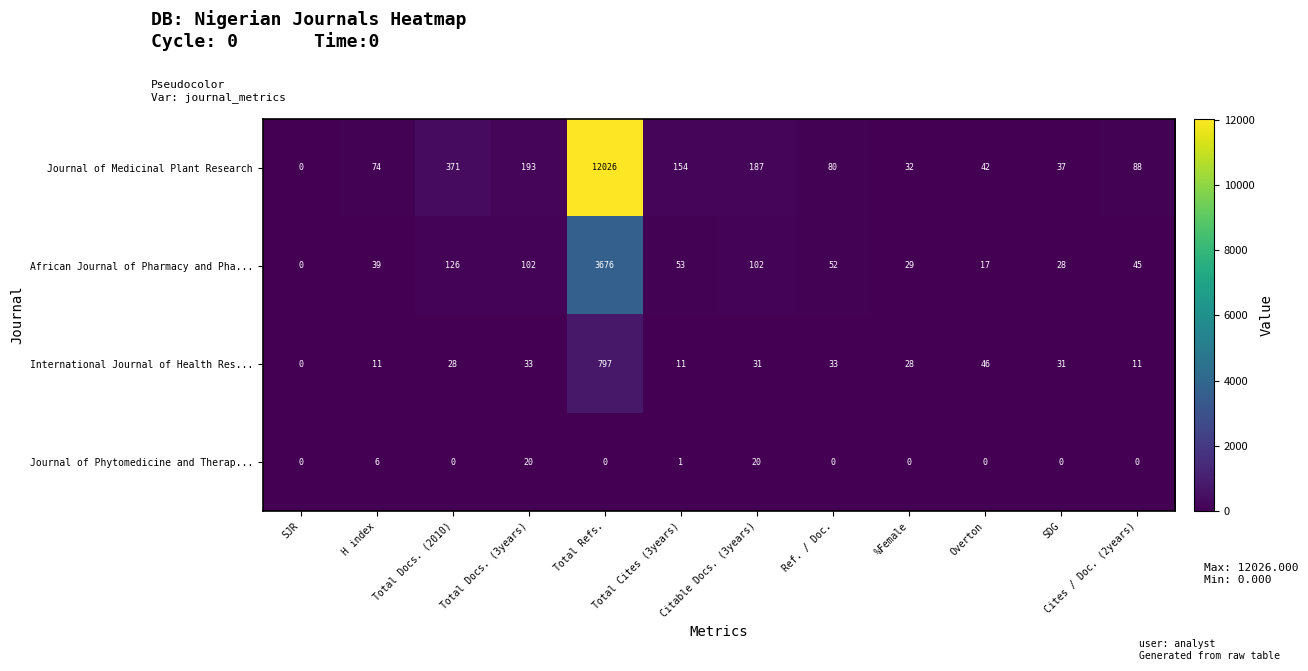

At Total Docs. (2010), list the series in order from largest to smallest.

Journal of Medicinal Plant Research, African Journal of Pharmacy and Pha..., International Journal of Health Res..., Journal of Phytomedicine and Therap...